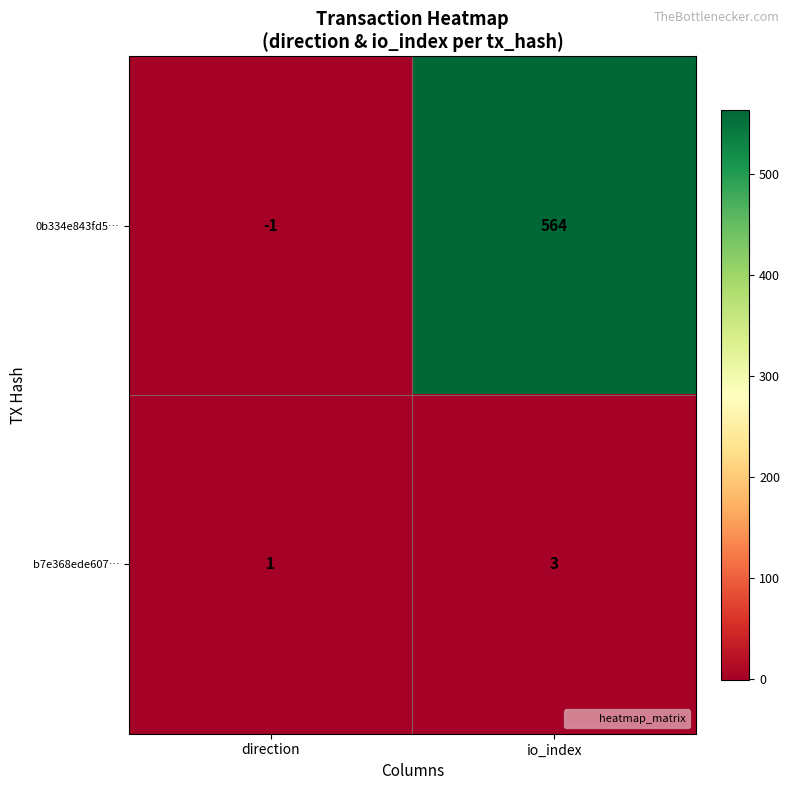

At which category is the sum across all series the highest?

io_index